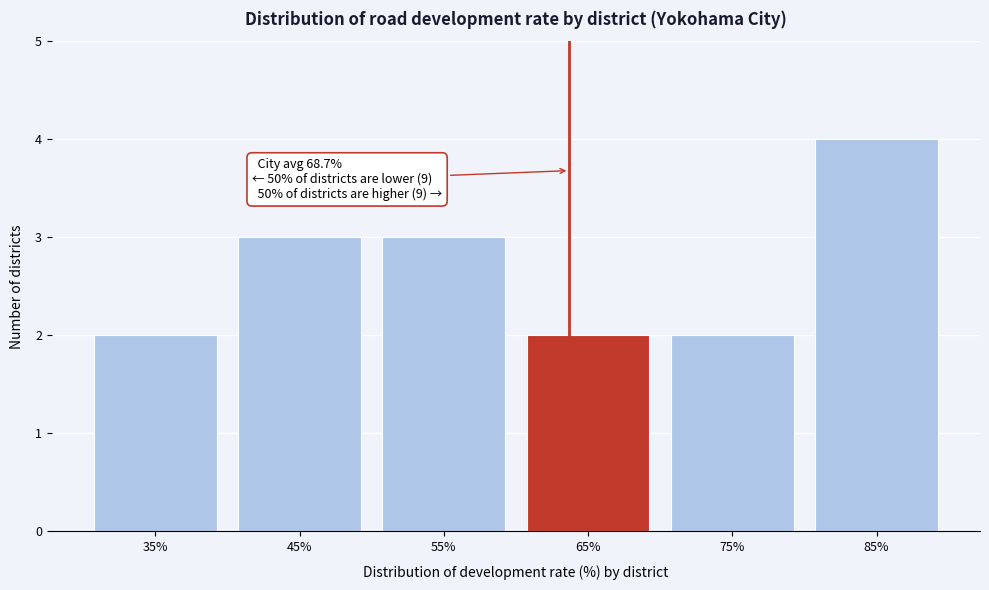

Reading left to right, transcribe all the data shown in this chart.

2	3	3	2	2	4